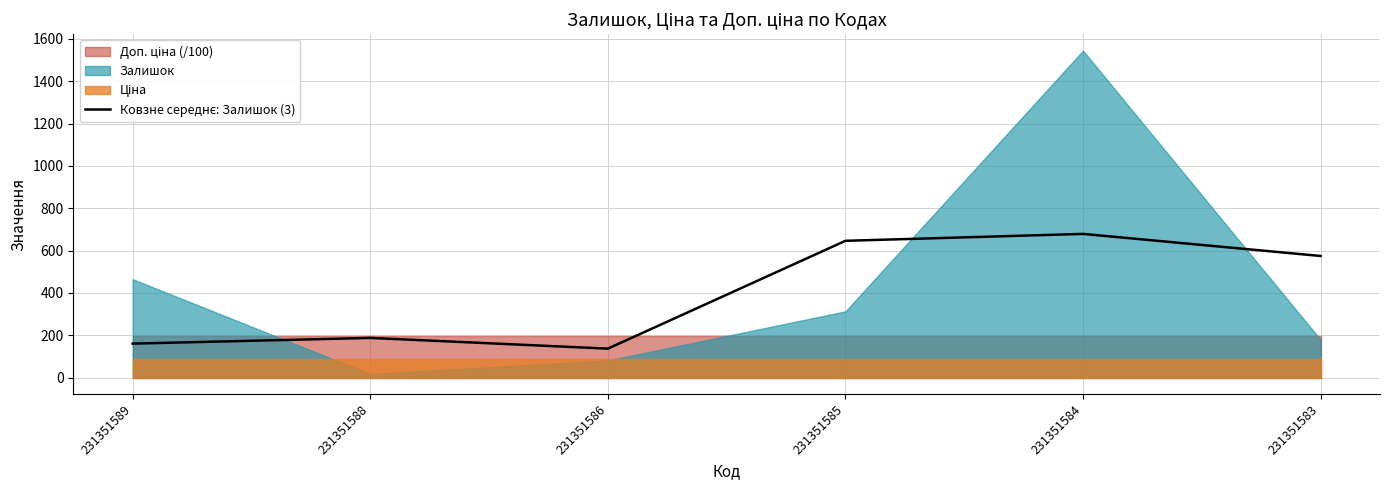

At which label is the value closest to 408?

231351583